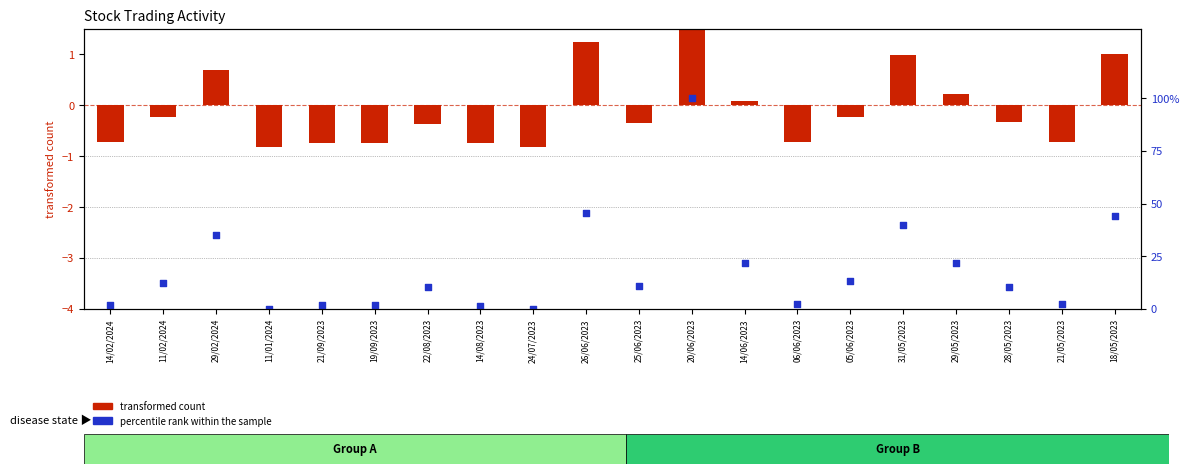

What are all the series names shown in the legend?

transformed count, percentile rank within the sample